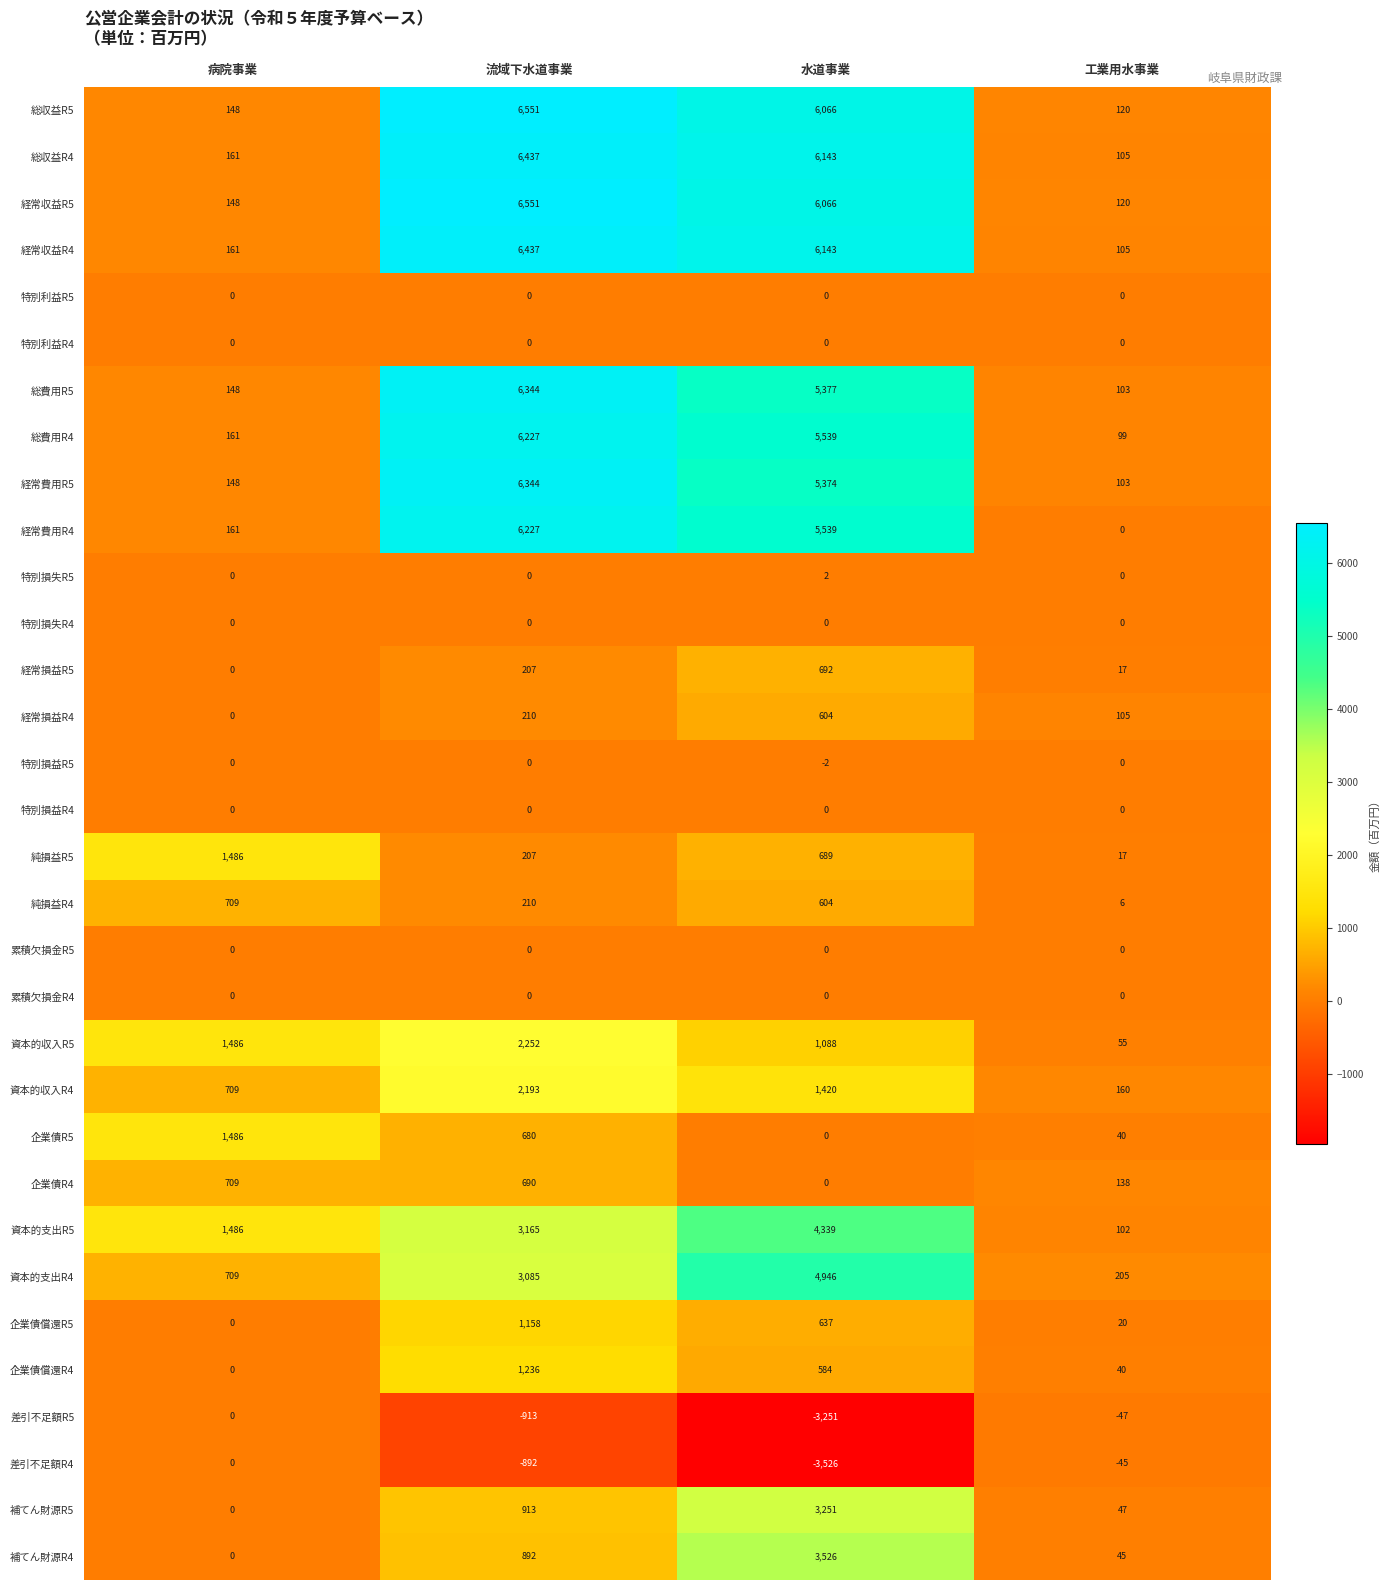

At which label is 補てん財源R5 closest to 1625?

流域下水道事業